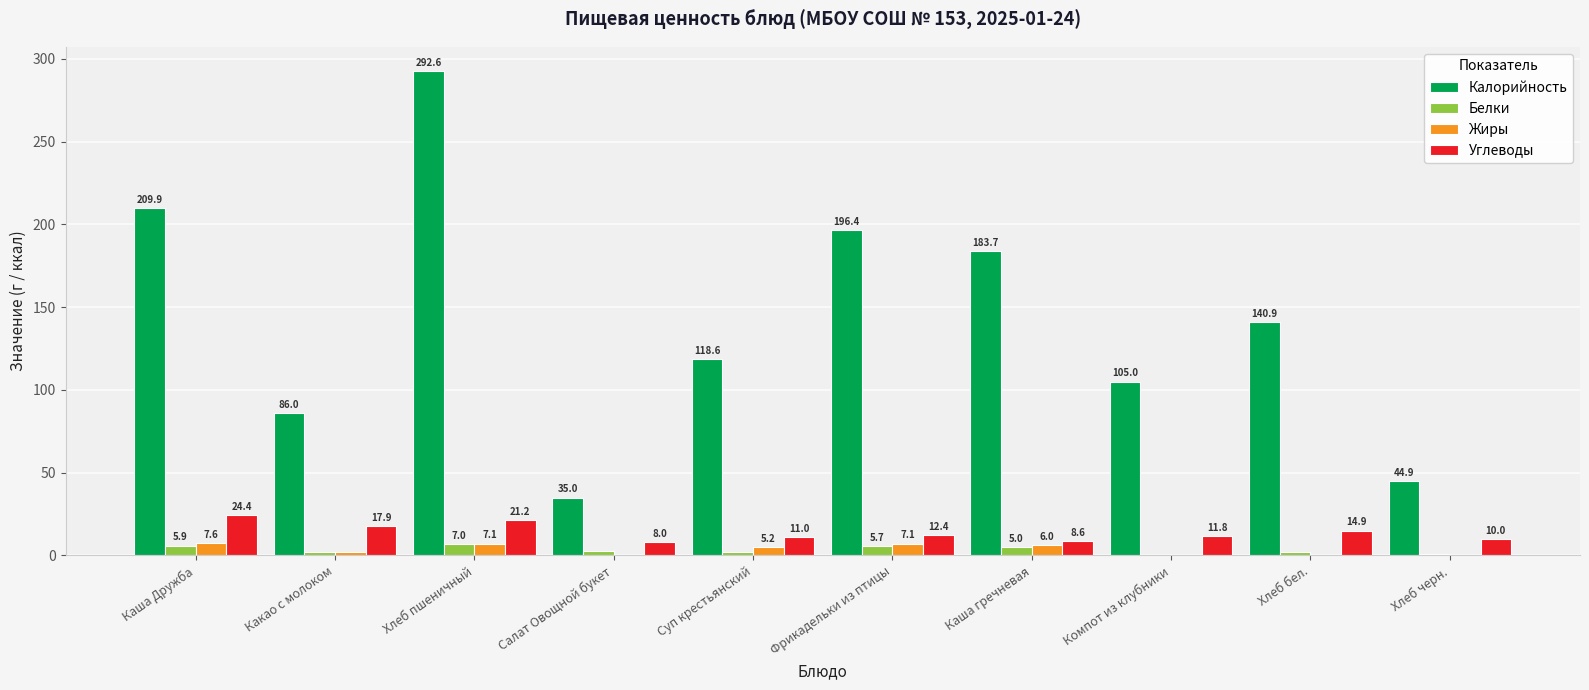

How many groups of bars are there?

10